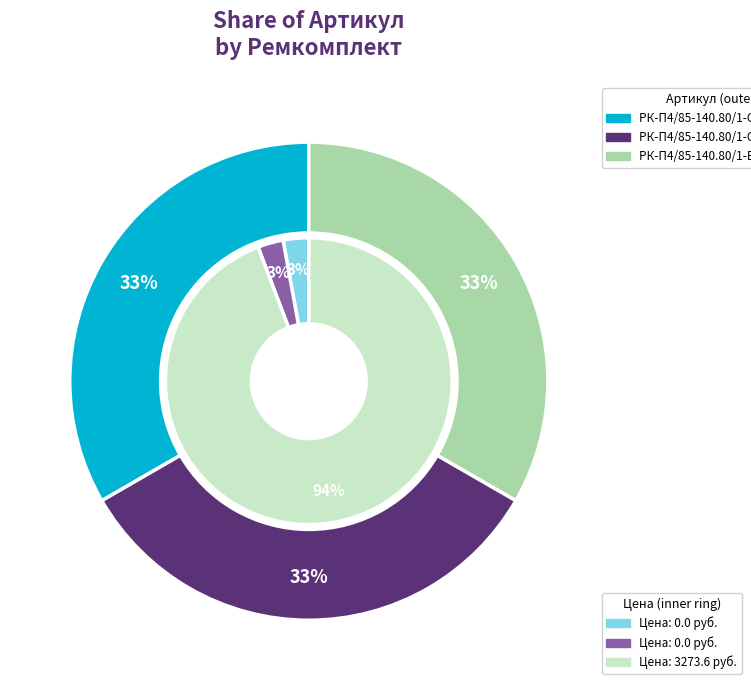

Which has a higher value, РК-П4/85-140.80/1-ЕП ремкомплект or РК-П4/85-140.80/1-СП ремкомплект?

РК-П4/85-140.80/1-СП ремкомплект